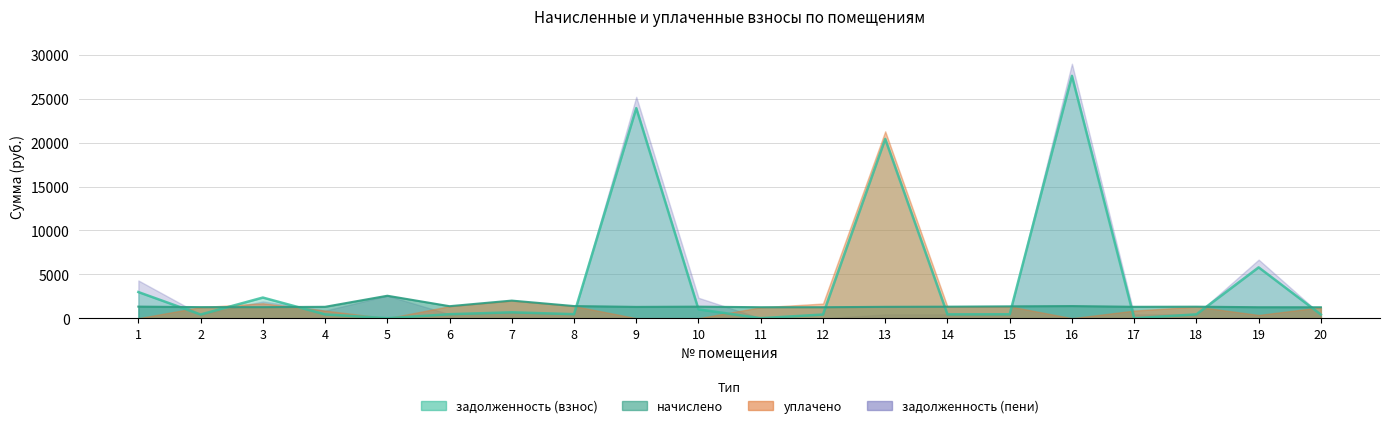

What is the spread (max minus min) of values at 8?

921.8